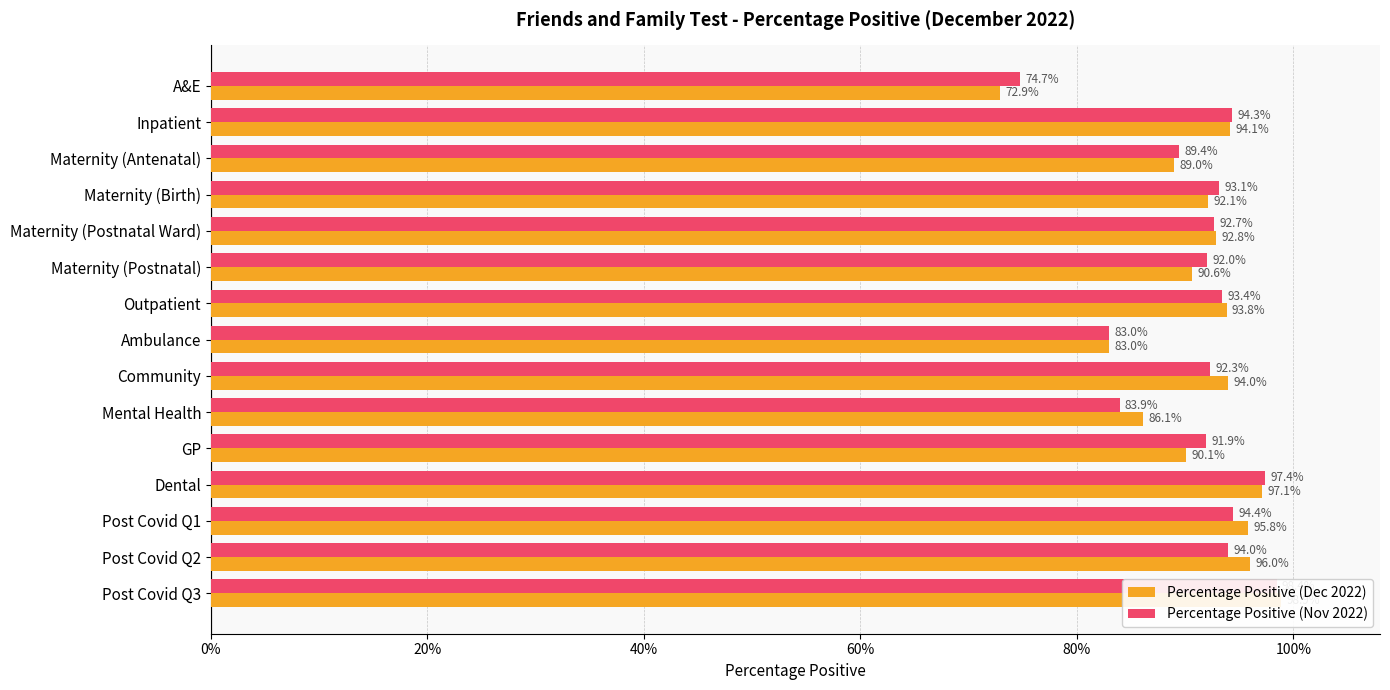

Count the number of categories in the chart.

15